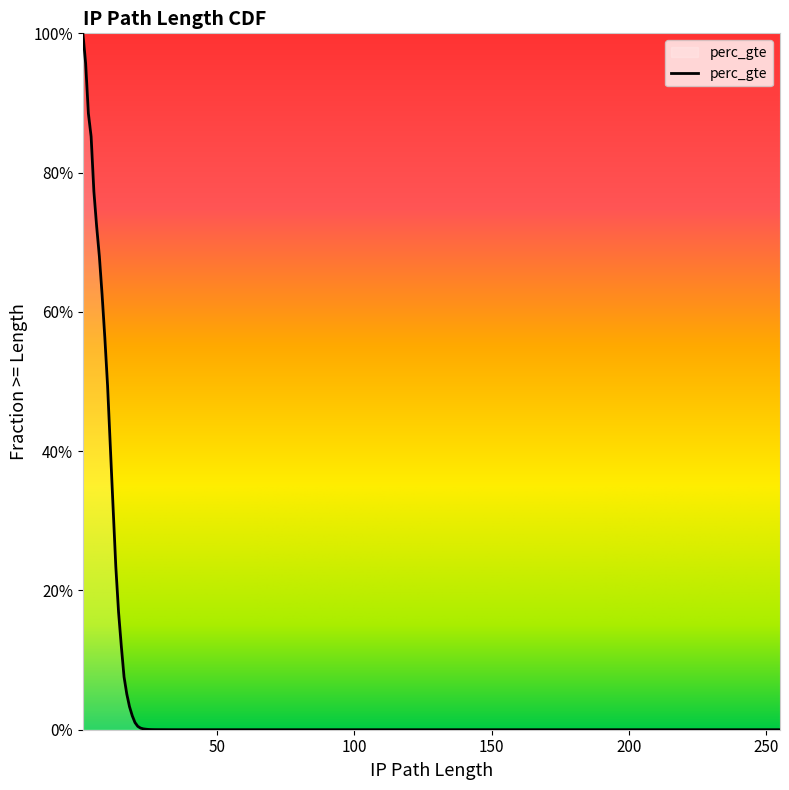

At which label is the value closest to 0?

255